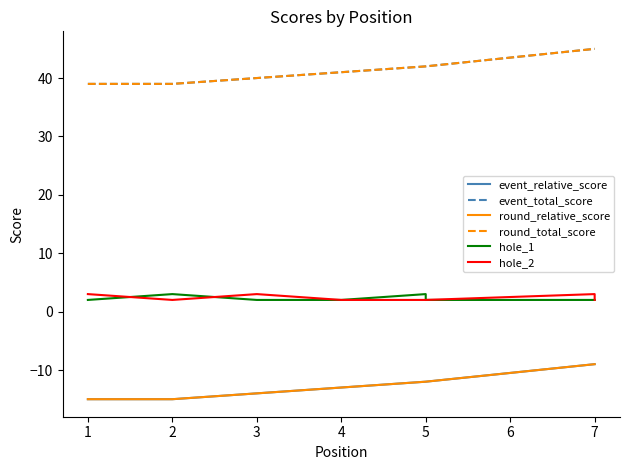

What is the minimum value shown in the chart?

-15